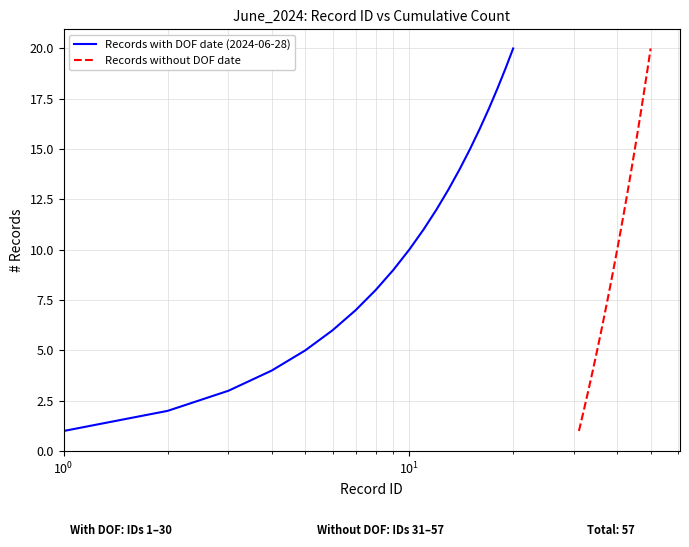

What is the value of the Records without DOF date point at the 17th from the left?

17